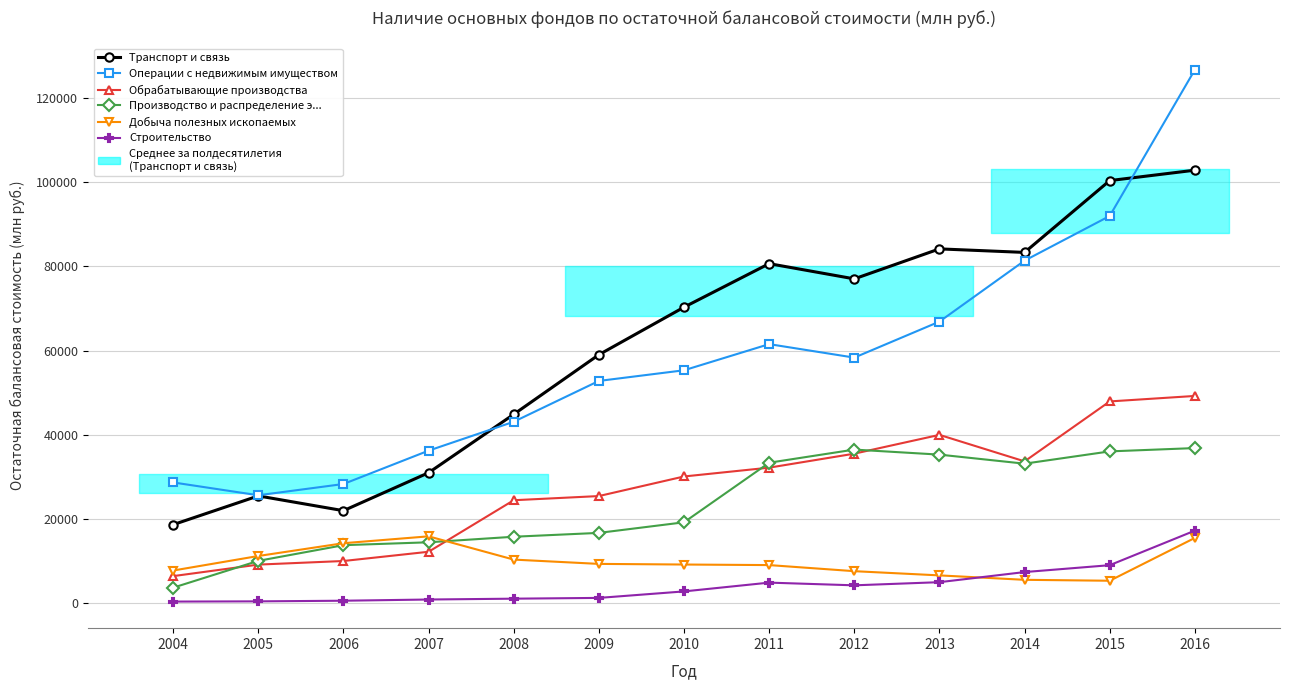

What is the difference between the Производство и распределение э... values at 2016 and 2014?

3705